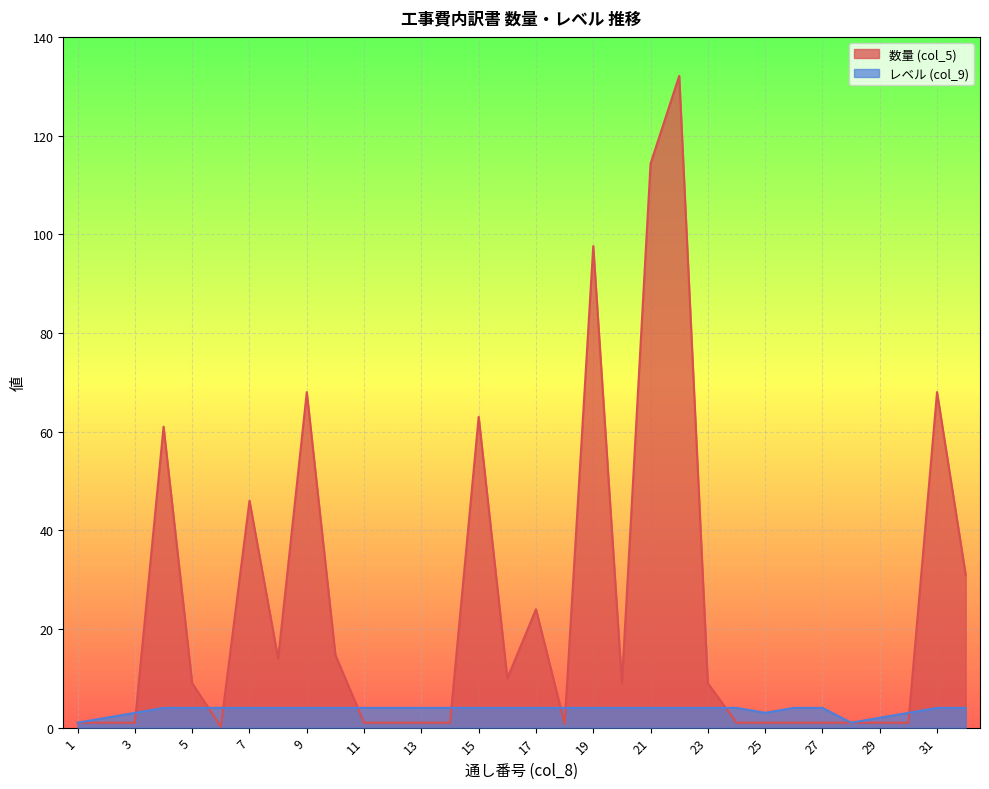

At which label is 数量 (col_5) closest to 66?

9